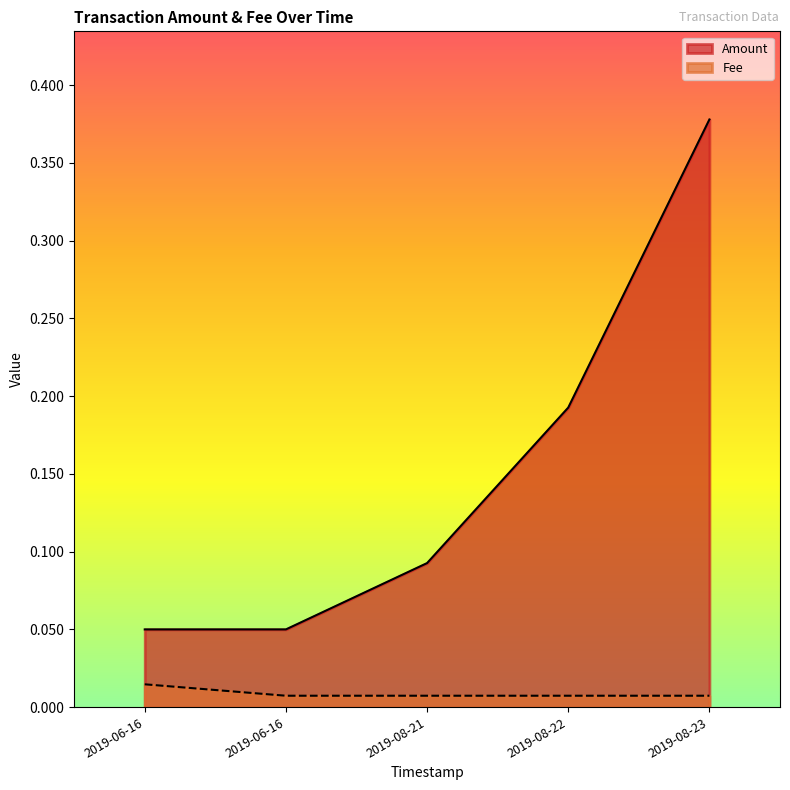

Which series has the widest spread of values?

Amount